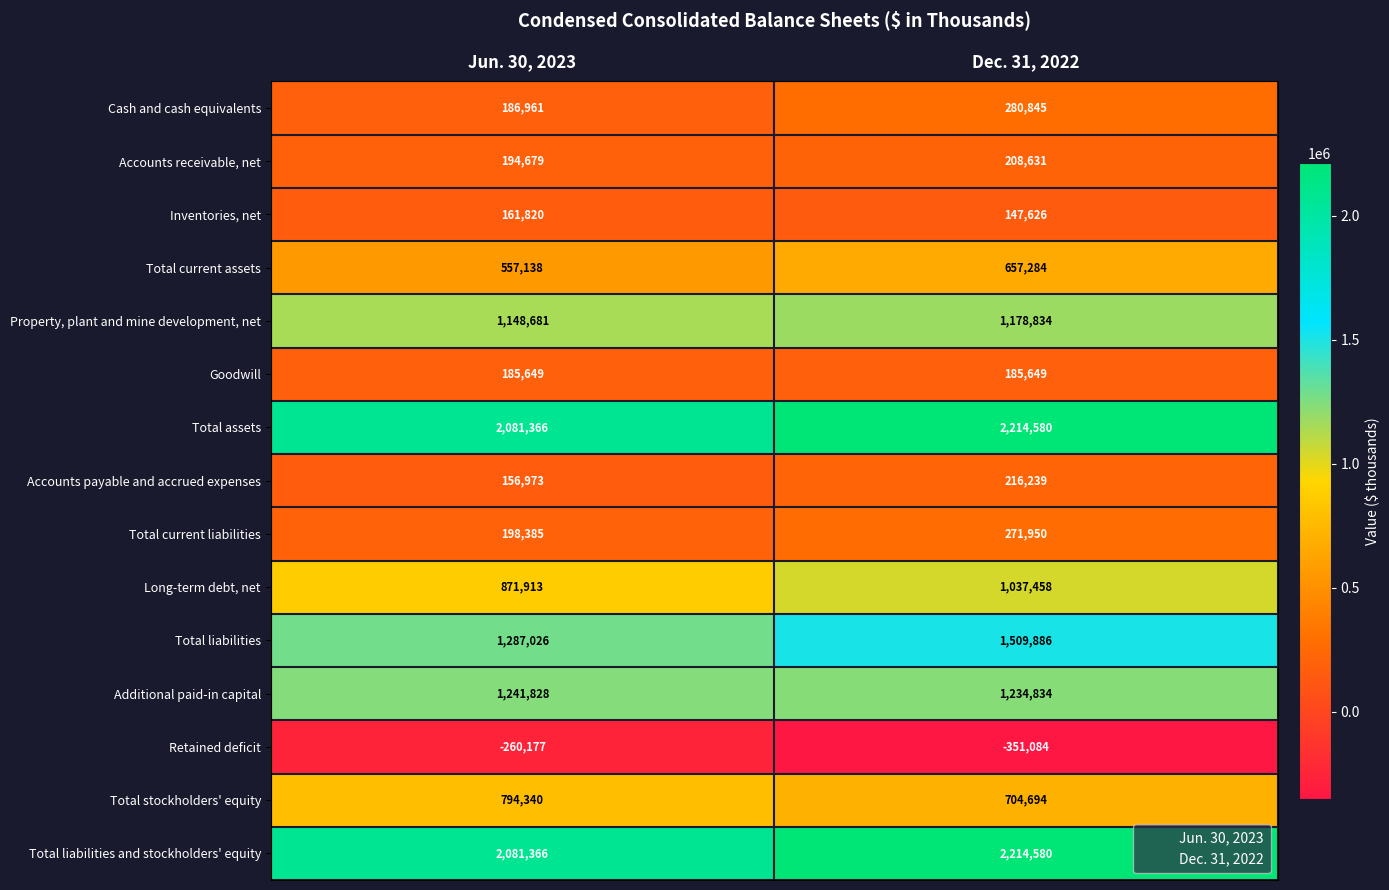

What is the greatest value displayed?

2214580